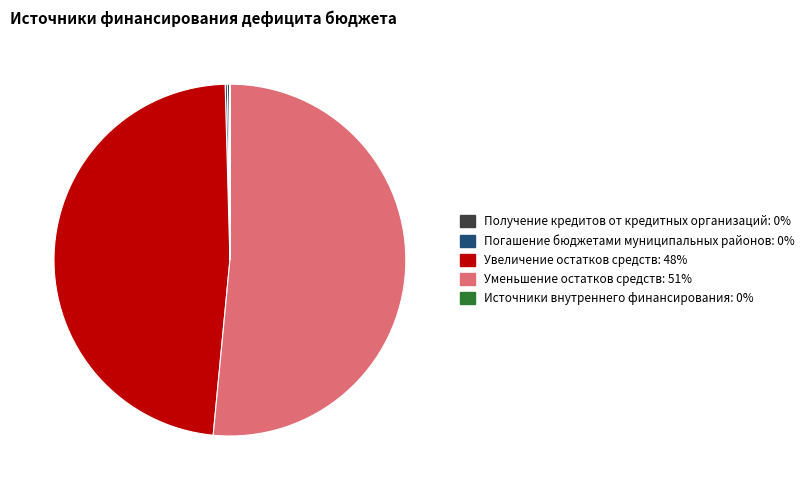

Is there a majority slice in this chart?

Yes